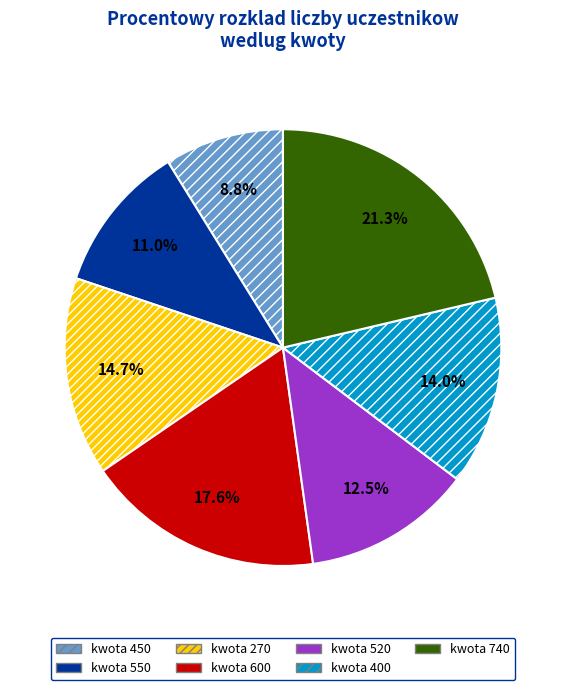

Which slice is the smallest?

kwota 450